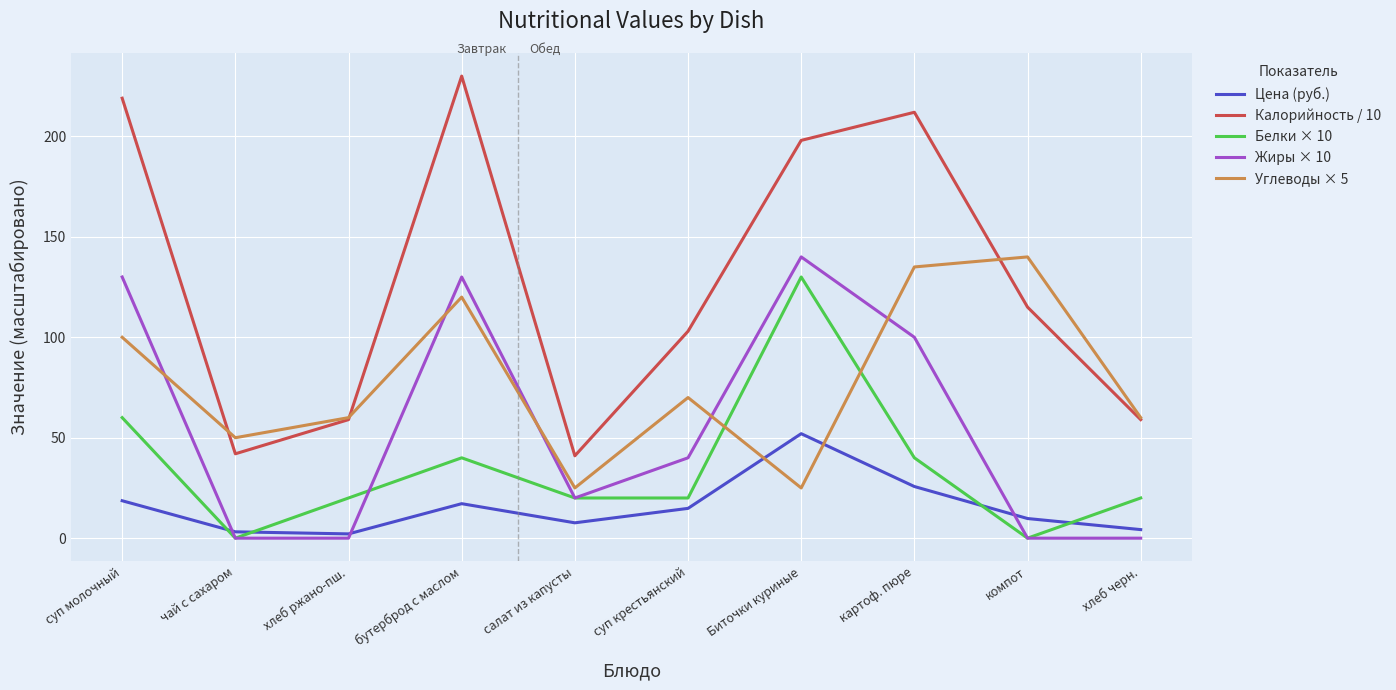

What is the total value across all series at салат из капусты?

113.6